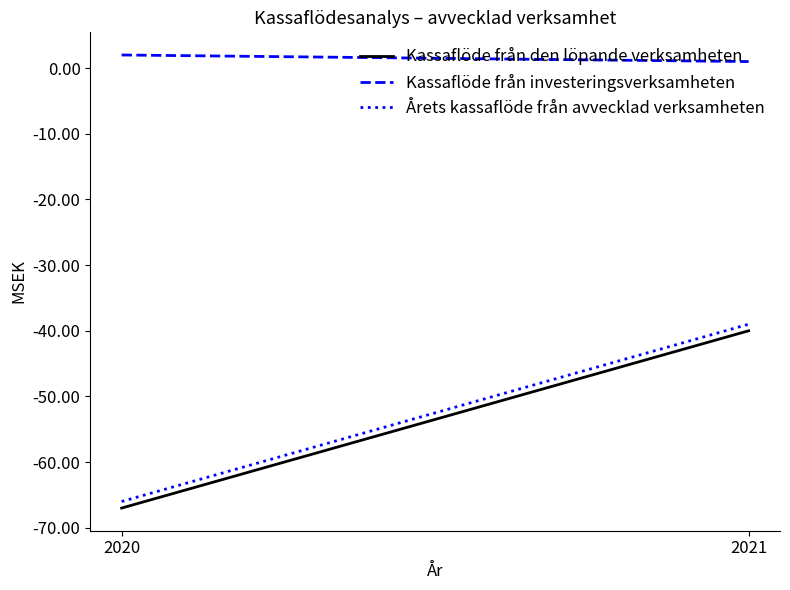

Reading left to right, transcribe all the data shown in this chart.

Kassaflöde från den löpande verksamheten: 2020=-67	2021=-40
Kassaflöde från investeringsverksamheten: 2020=2	2021=1
Årets kassaflöde från avvecklad verksamheten: 2020=-66	2021=-39